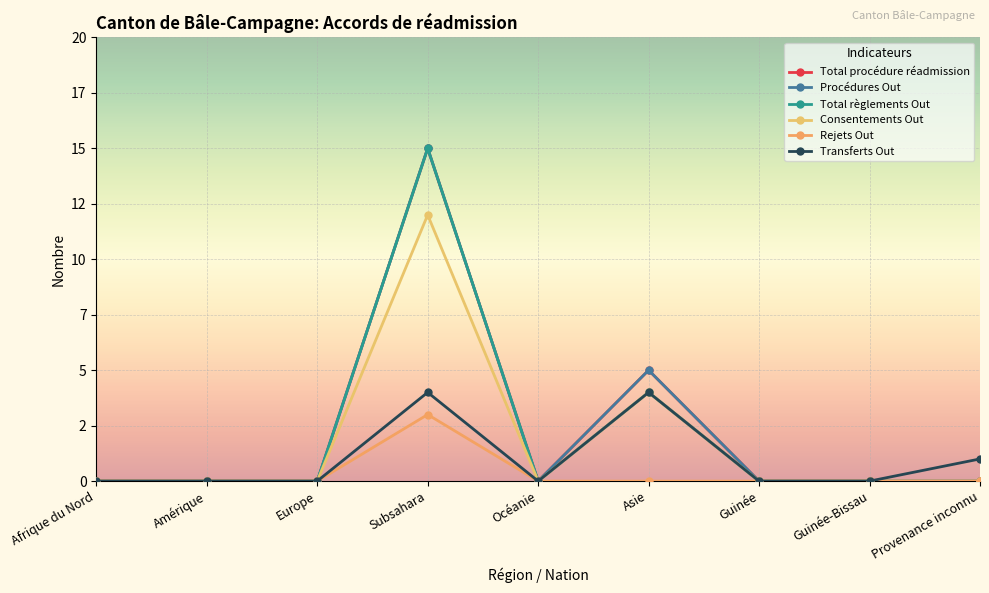

Count the Transferts Out values in the range 0 to 1.

7